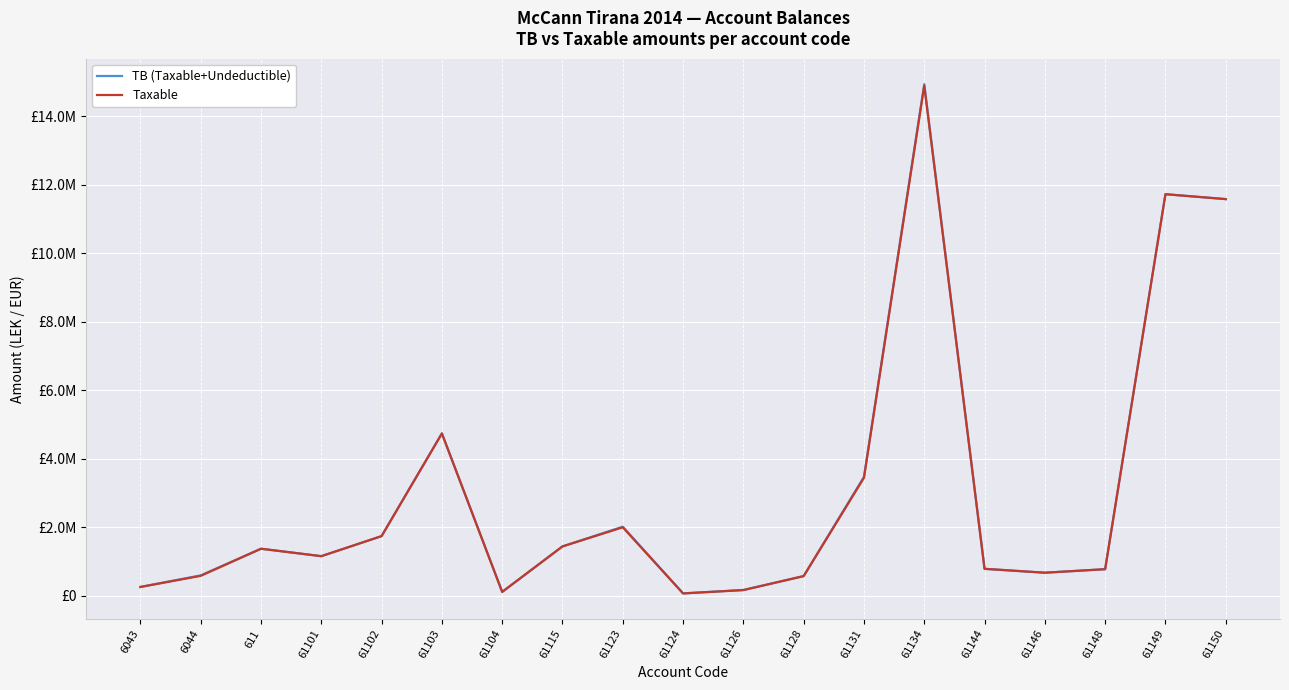

The value of TB (Taxable+Undeductible) at 61123 is 2684294.8. True or false?

False